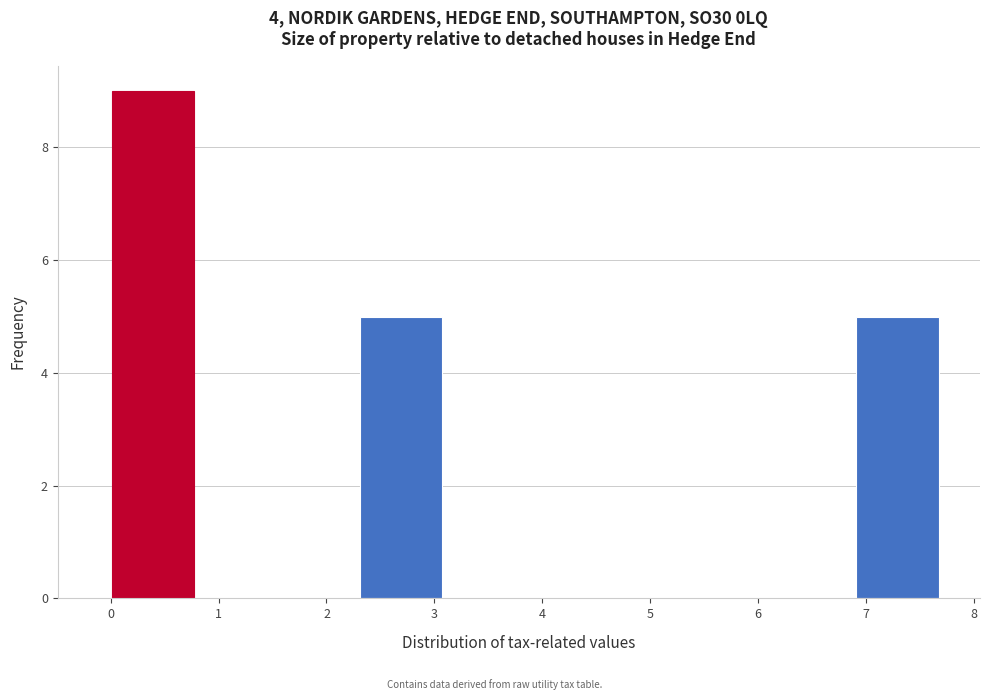

Reading left to right, list every bar in this chart as the range it spans on the x-axis followed by its height. Neither the bar edges nor the heights are printed on the chart, so give them approximately, as read against the axes.

0.0 to 0.8: 9
0.8 to 1.5: 0
1.5 to 2.3: 0
2.3 to 3.1: 5
3.1 to 3.8: 0
3.8 to 4.6: 0
4.6 to 5.4: 0
5.4 to 6.1: 0
6.1 to 6.9: 0
6.9 to 7.7: 5